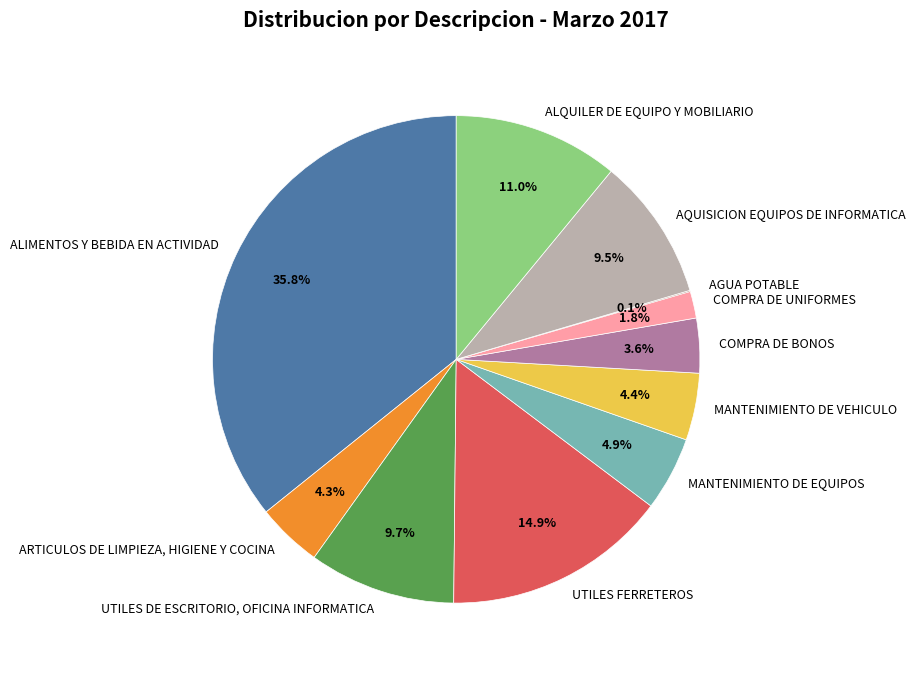

Approximately how many times larger is the value at MANTENIMIENTO DE VEHICULO compared to UTILES FERRETEROS?

0.3